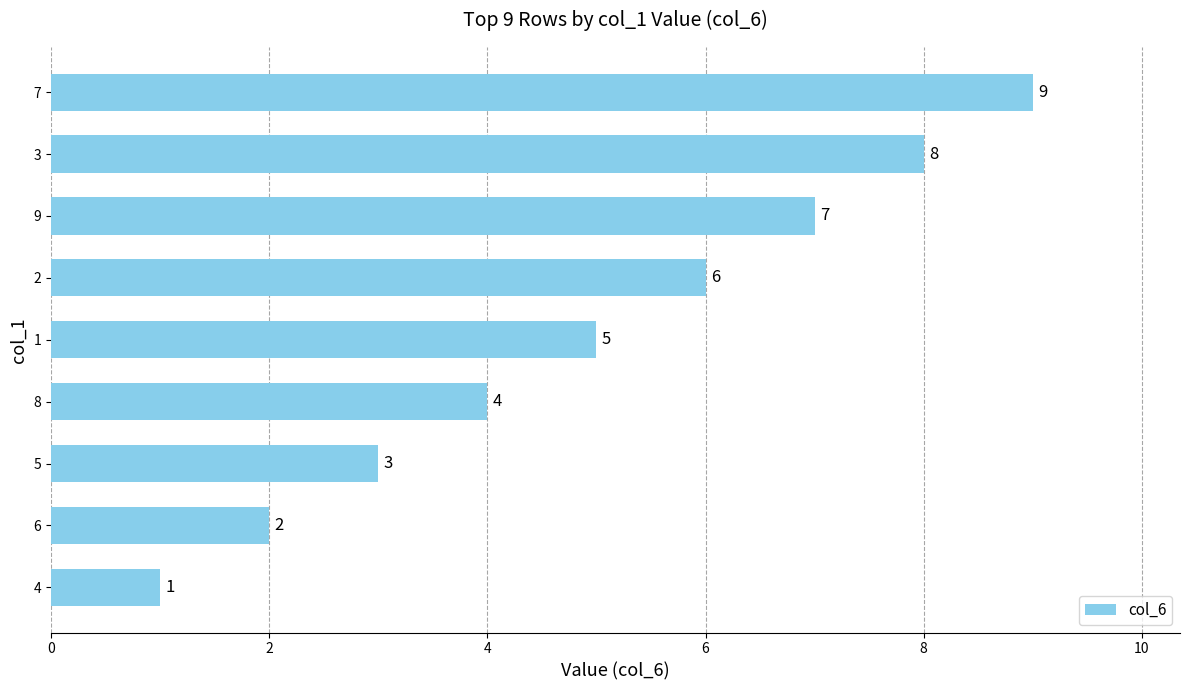

How many values are between 3 and 7?

5